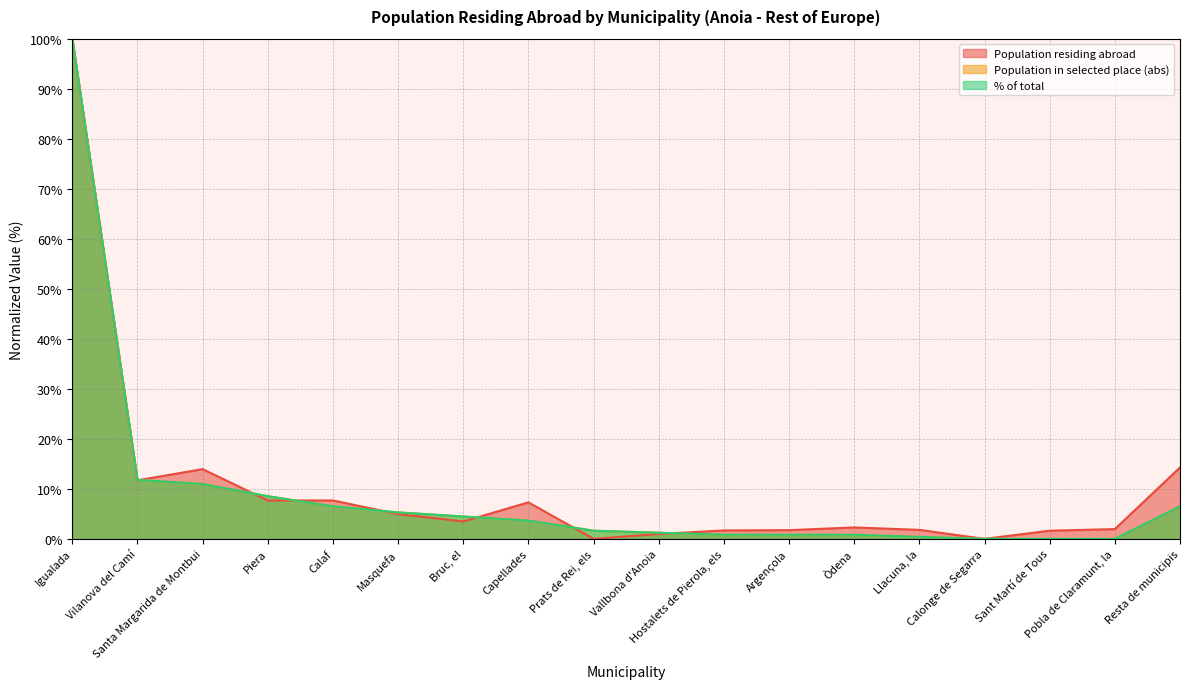

How many data points in Population residing abroad are less than 3?

9